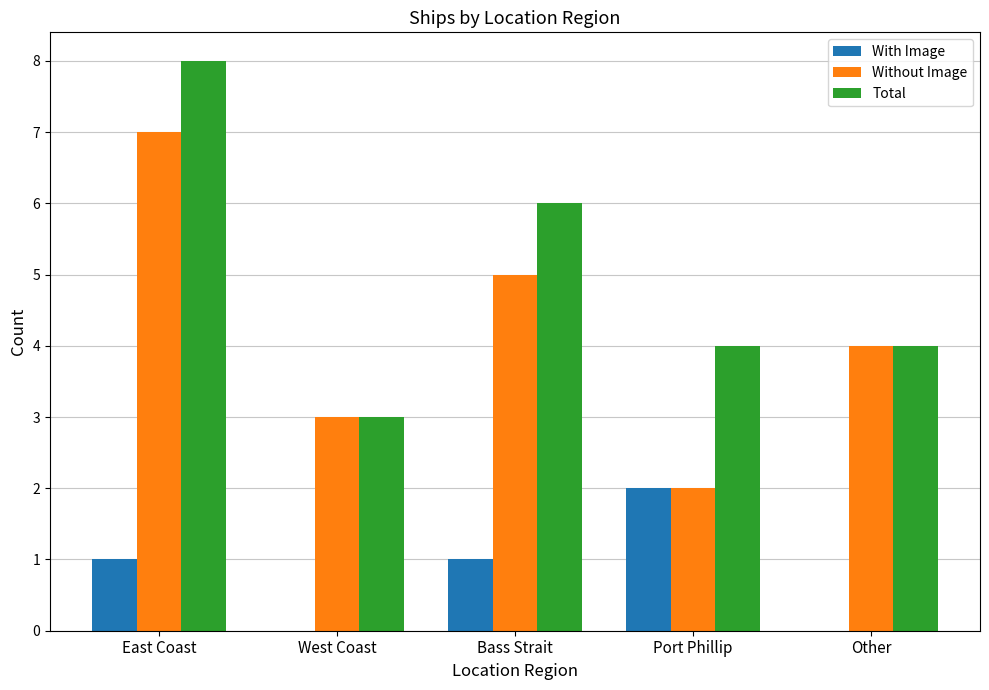

Where does the Total series first go above 4?

East Coast